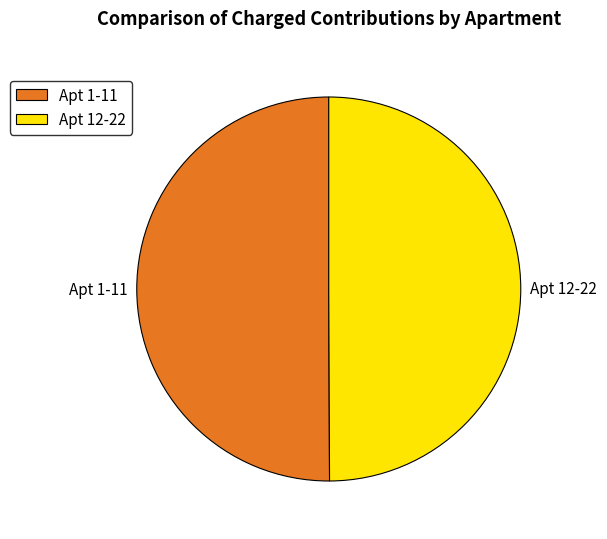

How many segments does this pie chart have?

2